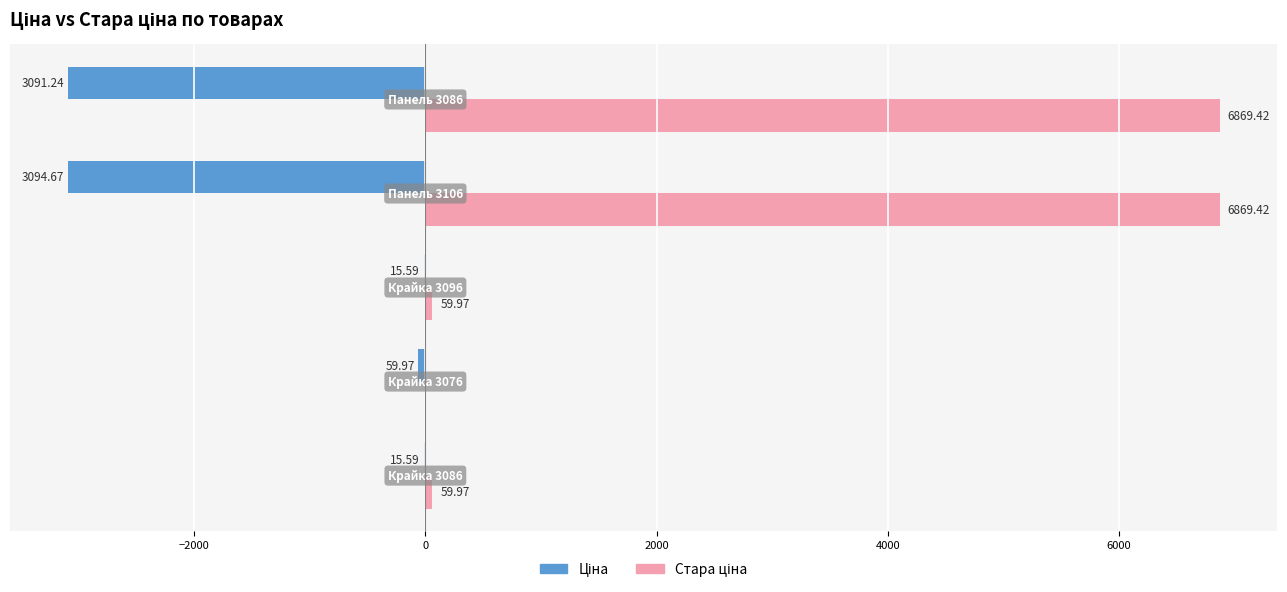

What is the average value of the Стара ціна series?

2771.8